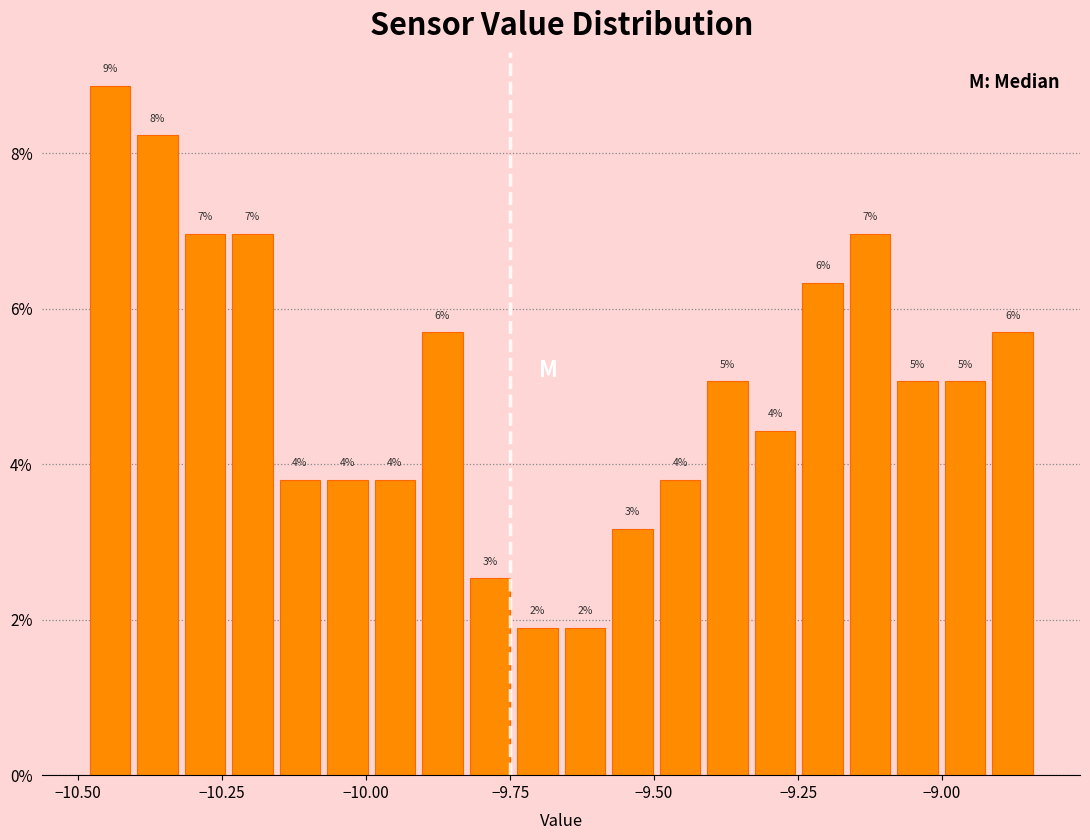

Around what value on the x-axis is the tallest bar? Give the approximate position of its centre, as read against the axis.

-10.45